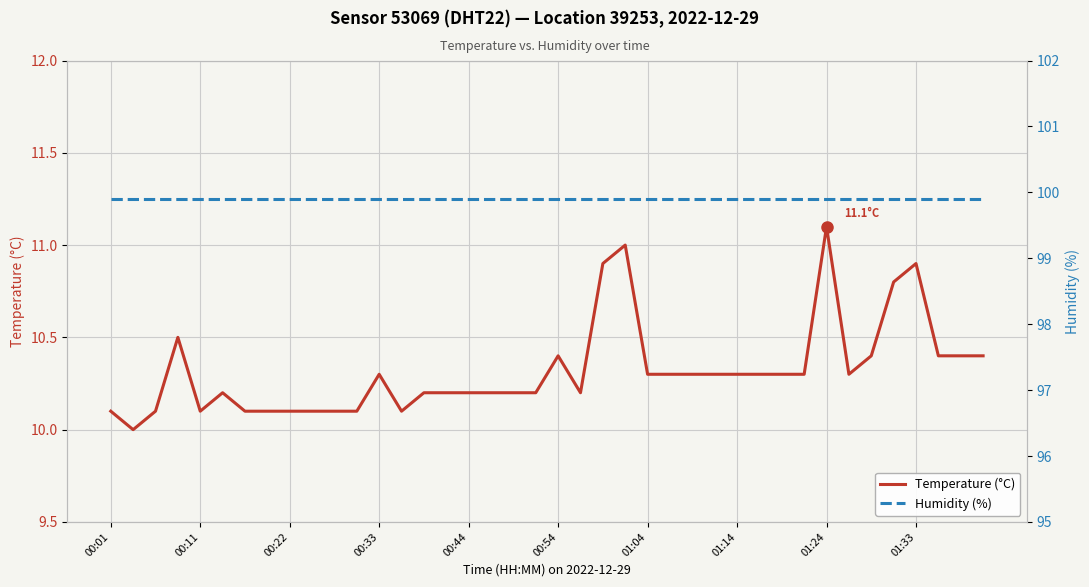

What is the value of the temperature point at the 30th from the left?

10.3